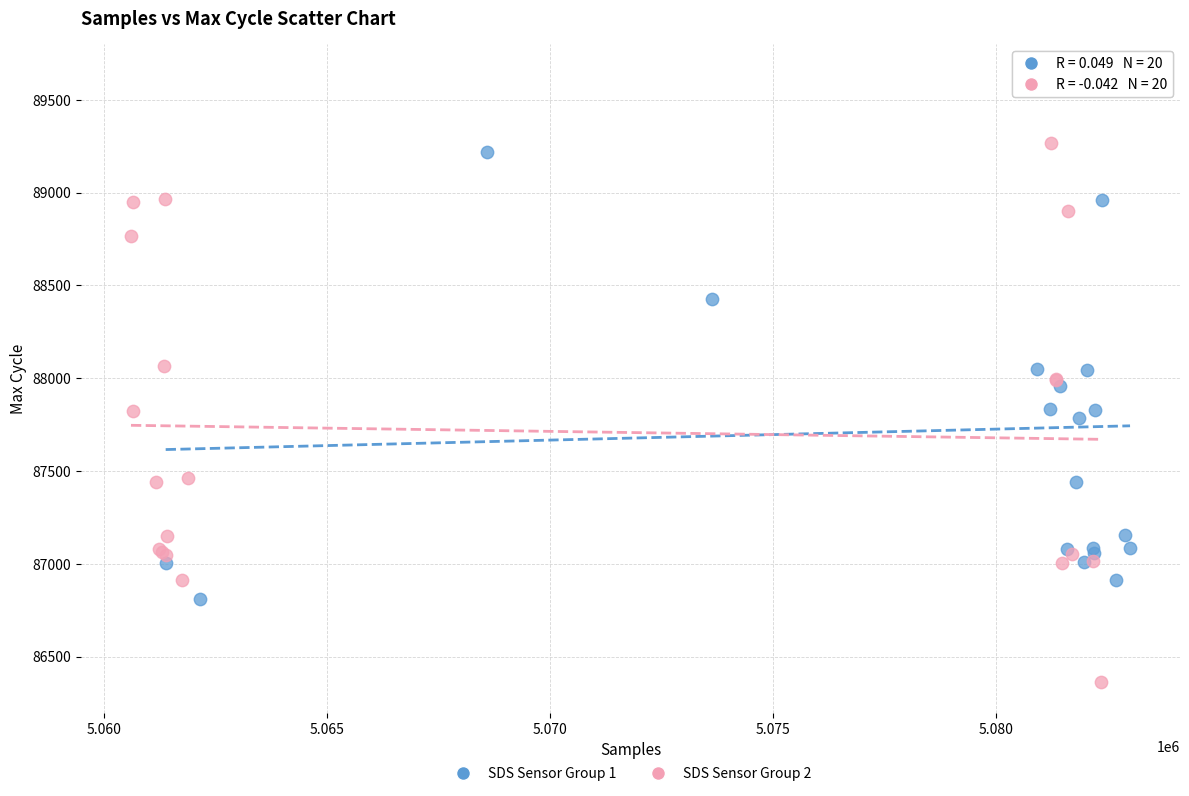

Which series reaches the minimum Y coordinate?

SDS Sensor Group 2